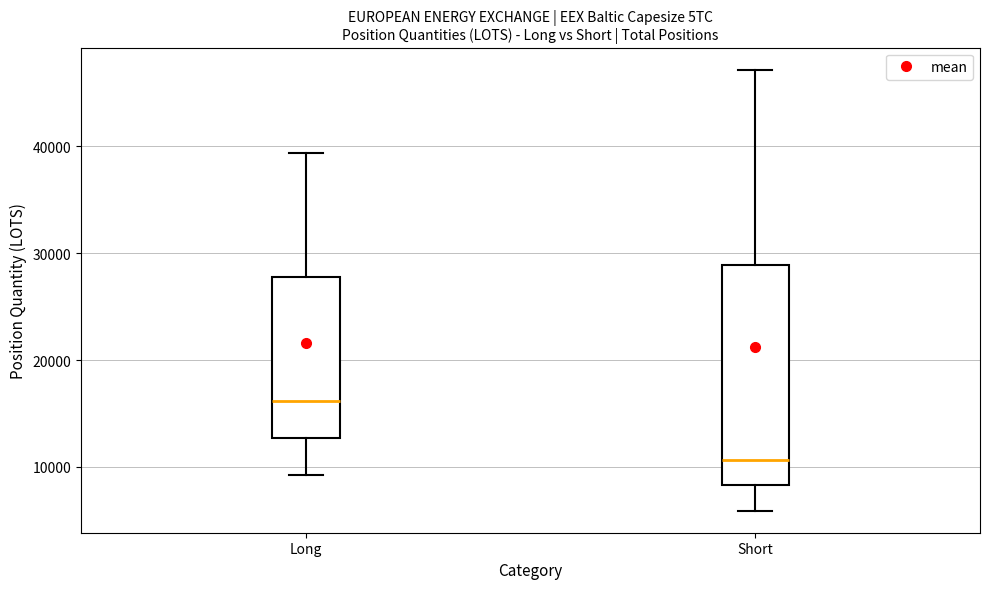

Which box is the tallest, from its lower edge to its upper edge?

Short